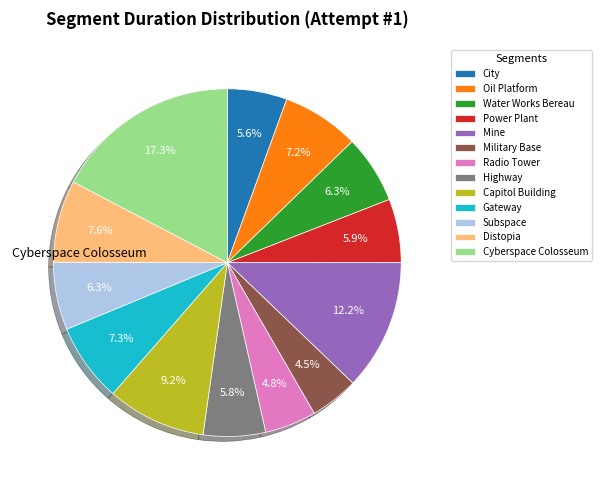

Does any single category account for the majority?

No